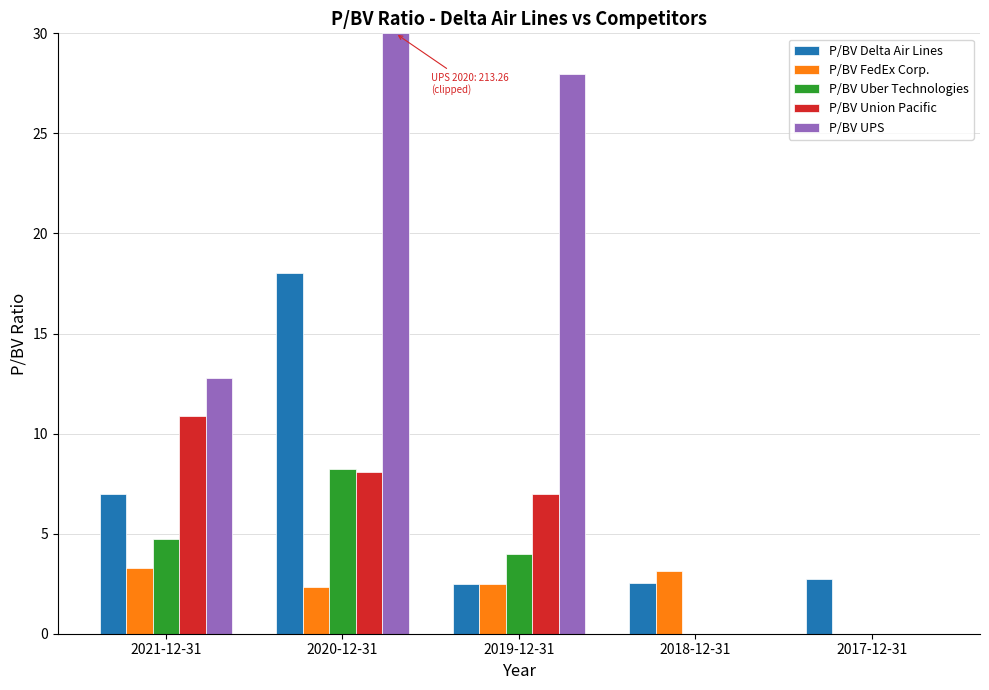

True or false: P/BV Union Pacific has a value of 10.9 at 2021-12-31.

True